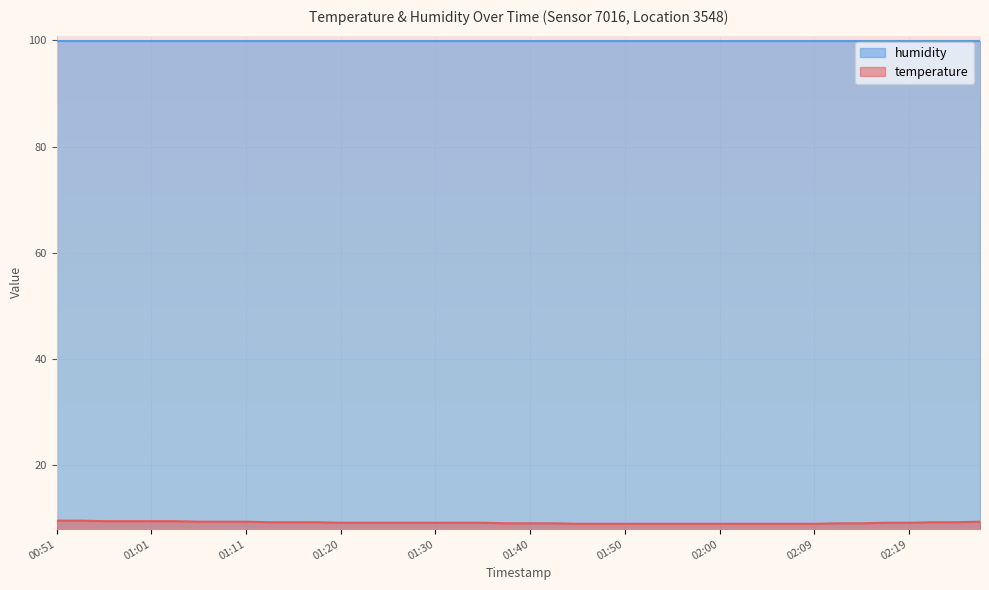

Between 01:11 and 00:51, which is larger?

00:51